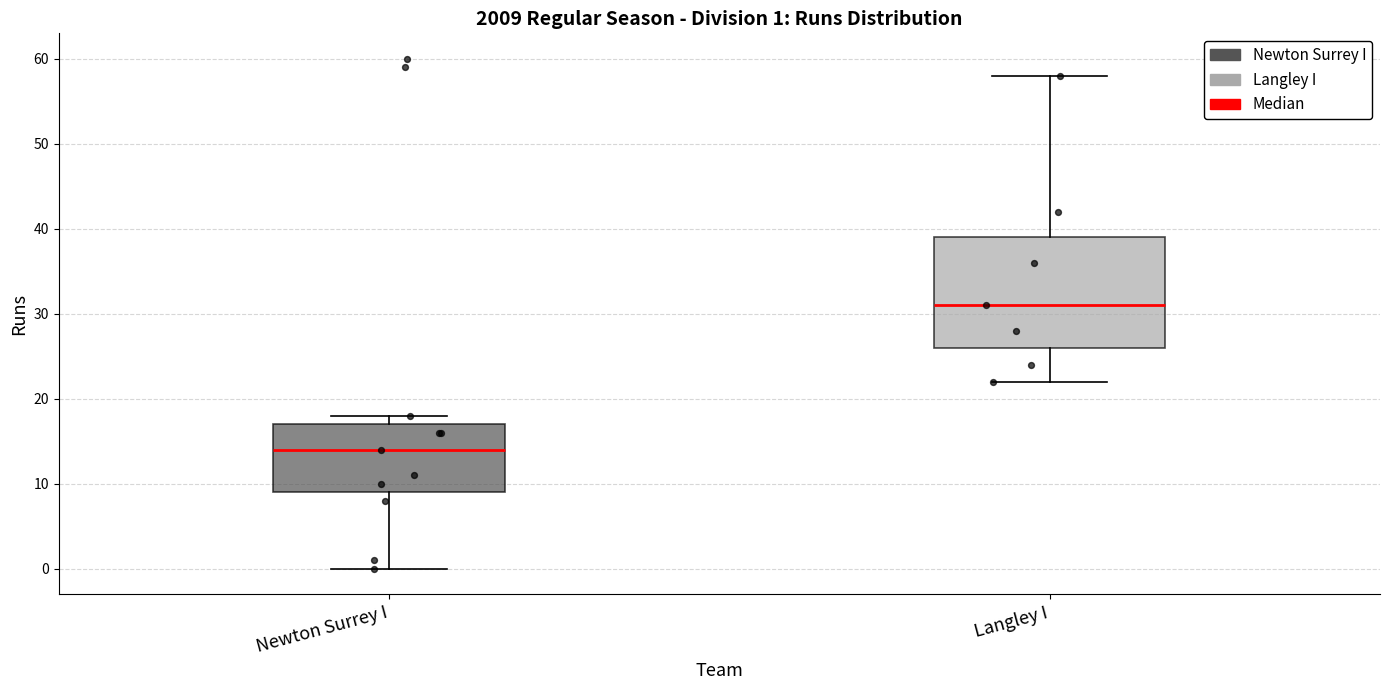

Which box has the highest median line?

Langley I